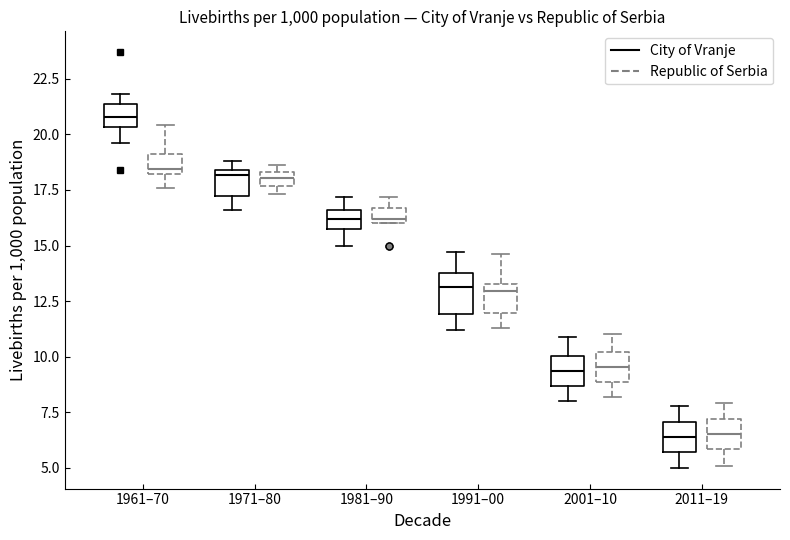

Which box's median line is the highest?

1961–70 (City of Vranje)